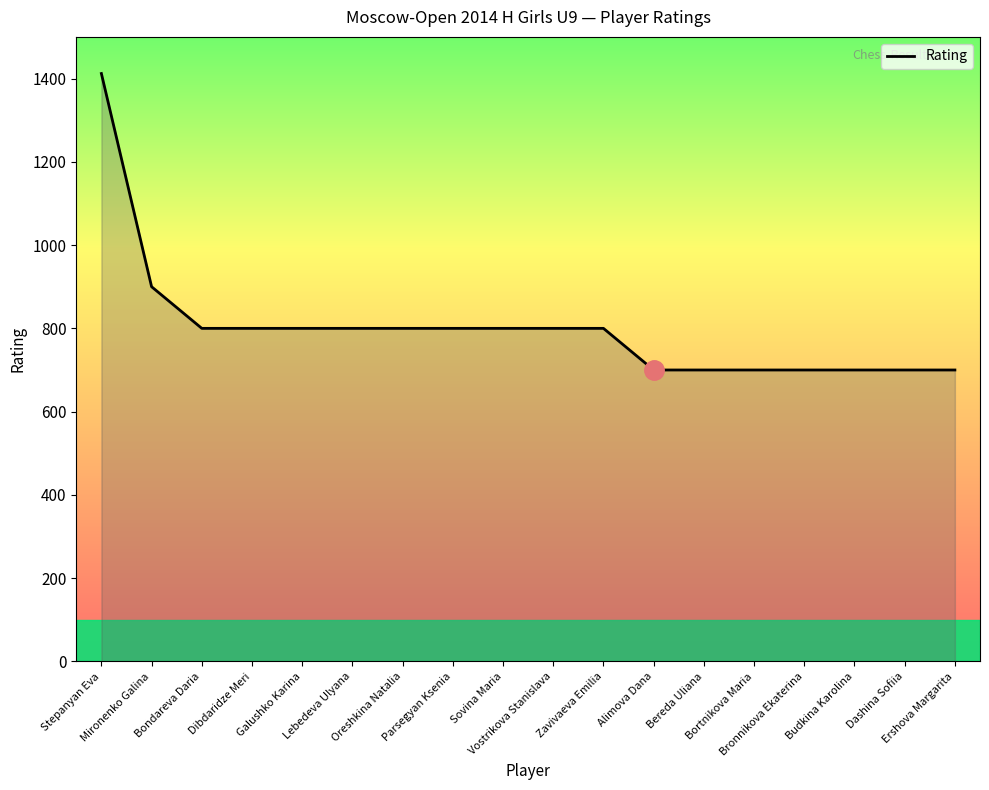

What is the maximum value shown in the chart?

1412